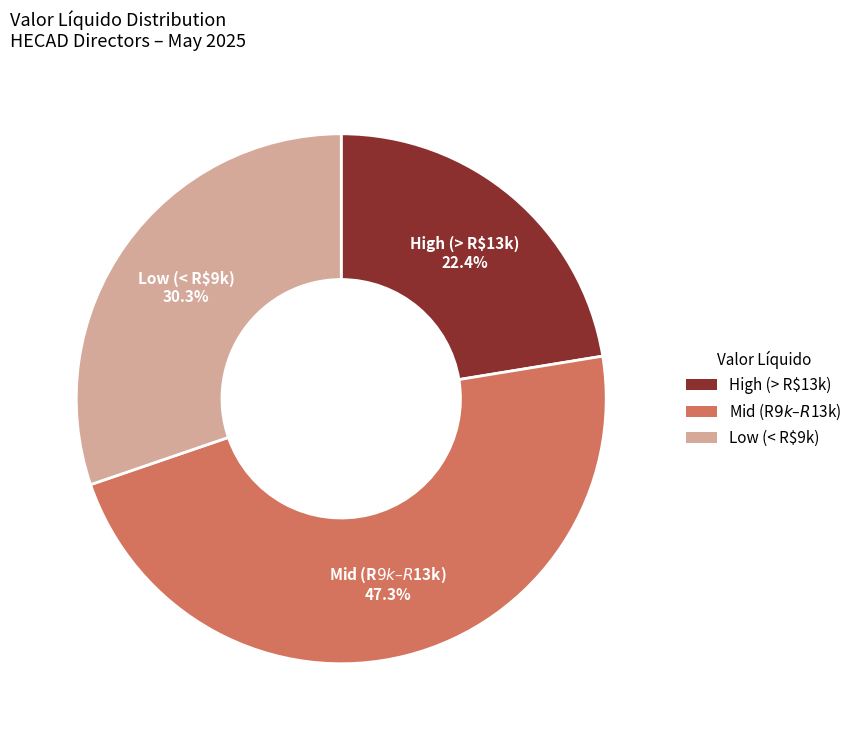

Which category has the smallest portion of the pie?

High (> R$13k)